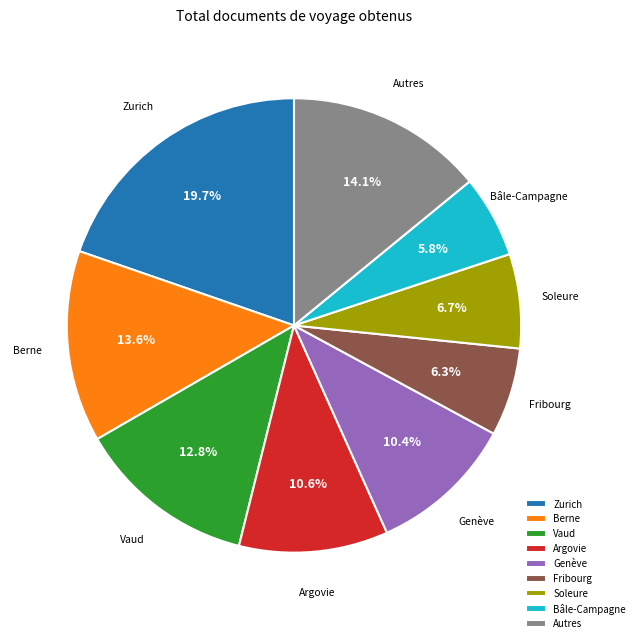

Does Fribourg represent more than half of the total?

No